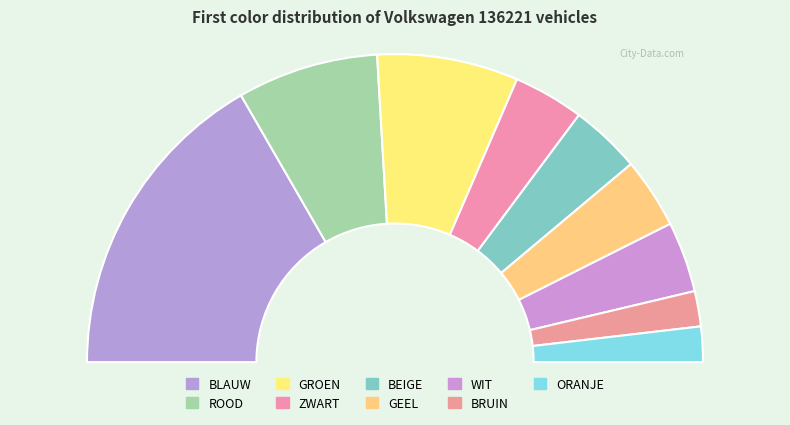

How many segments does this pie chart have?

9